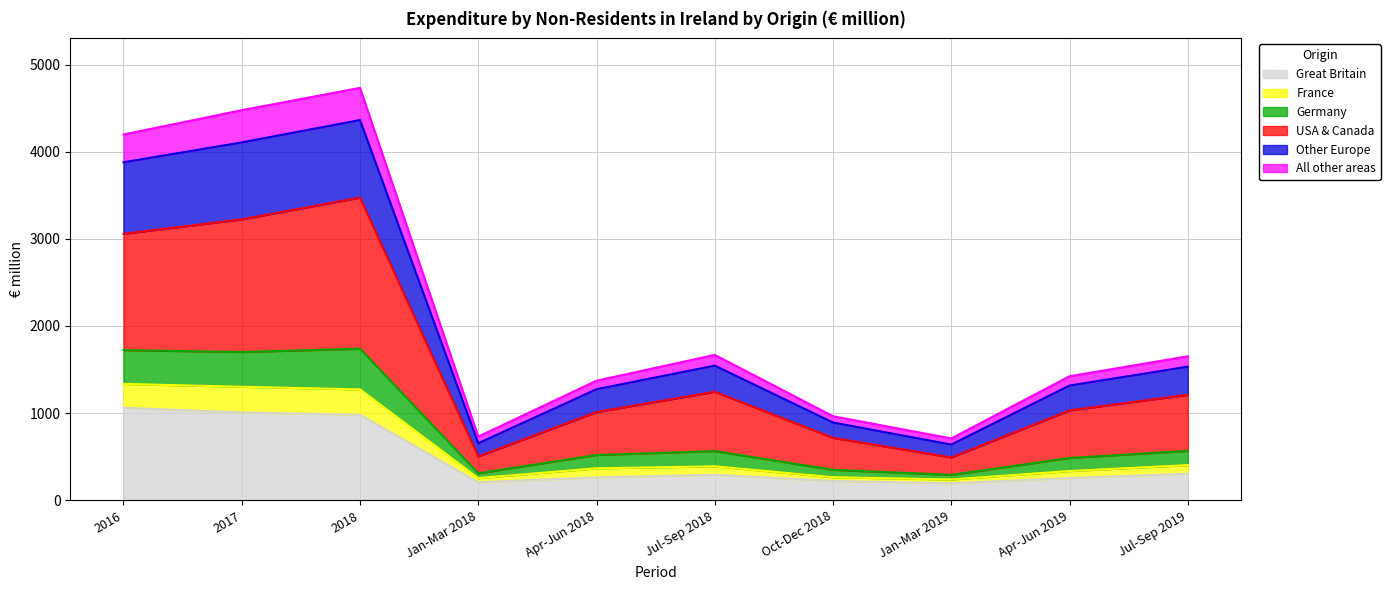

What is the highest value of the Great Britain series?

1061